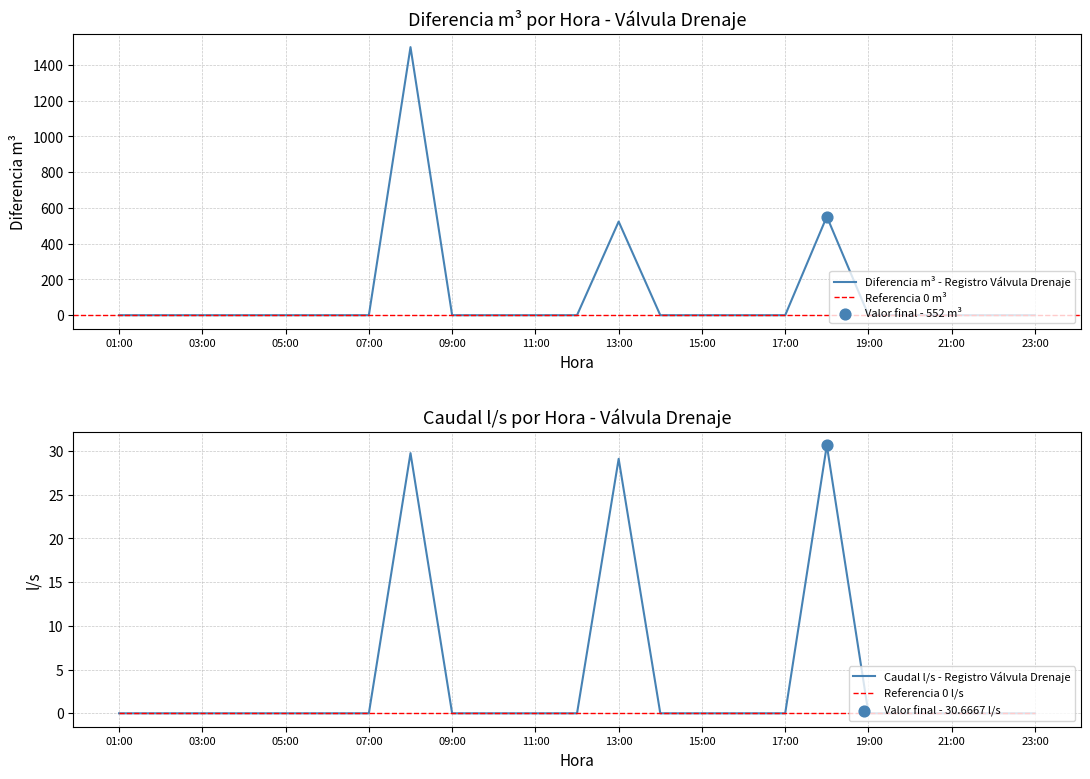

Which series has the largest Y range (max minus min)?

Diferencia m3